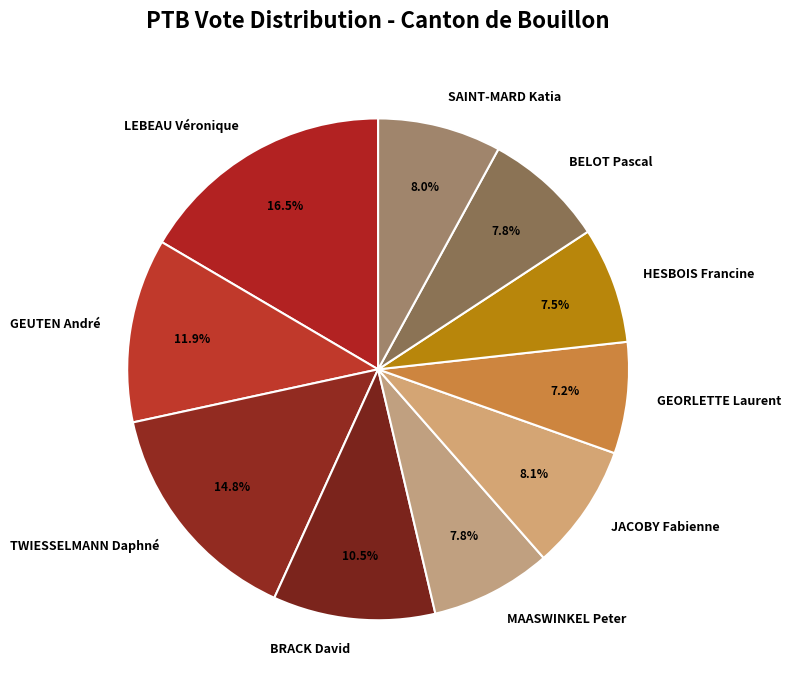

The SAINT-MARD Katia slice represents 8% of the pie. True or false?

True